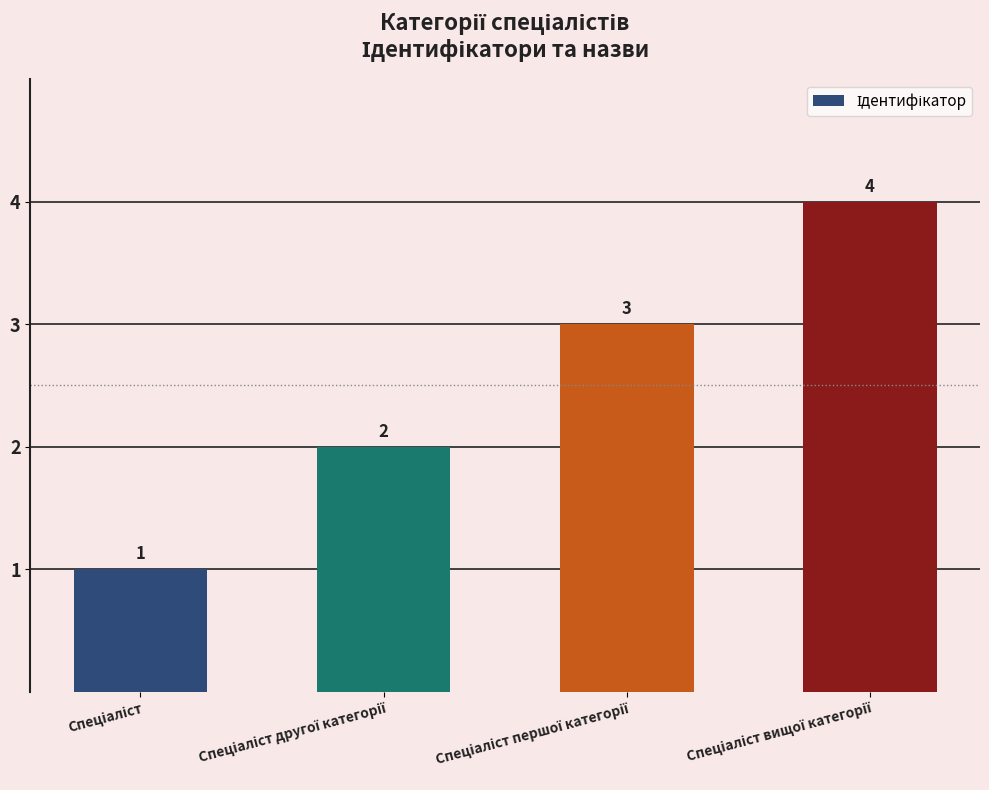

What is the value of the 4th bar from the left?

4